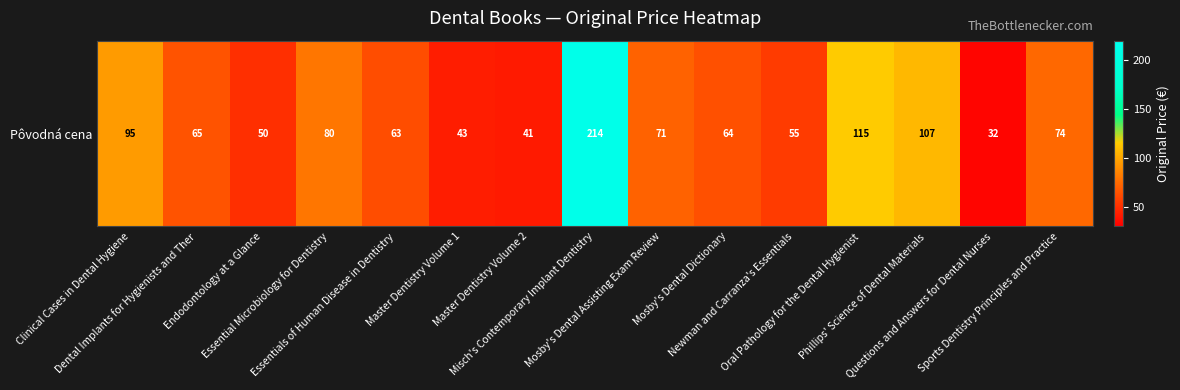

What is the smallest value displayed?

32.5